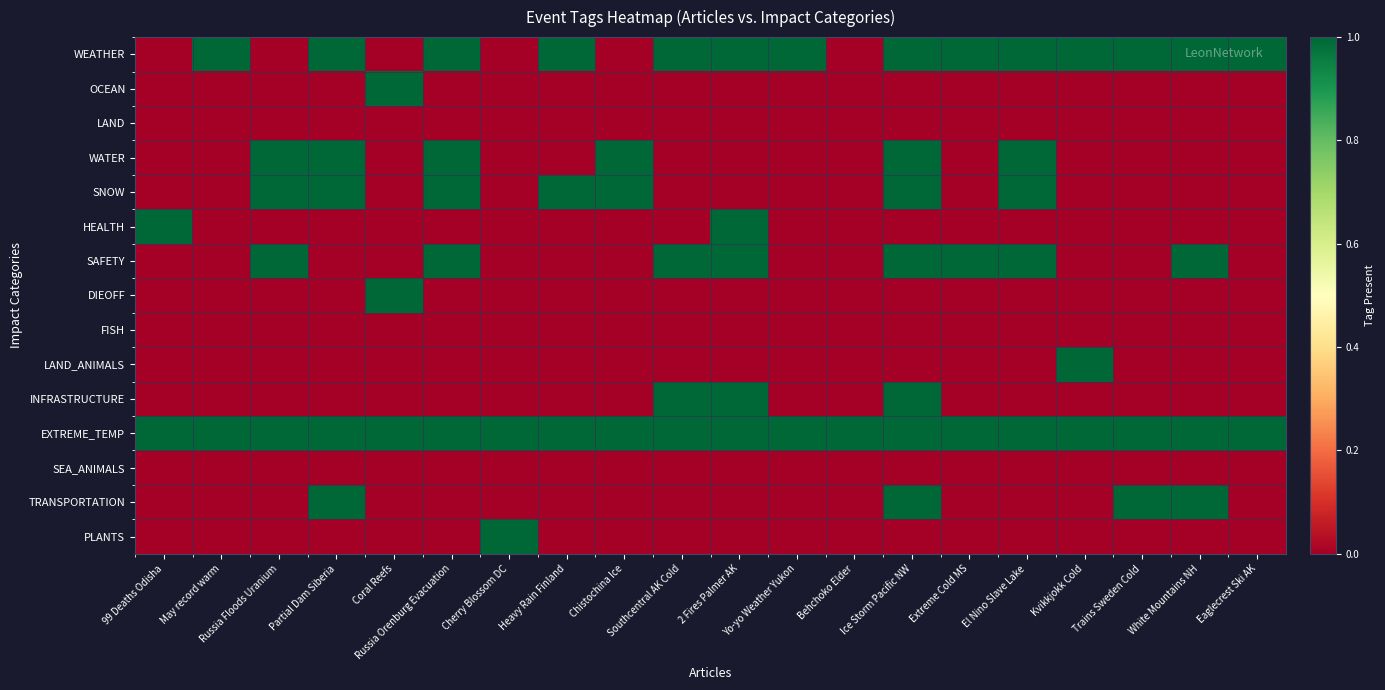

Between Coral Reefs and El Nino Slave Lake, which series saw the biggest shift?

WEATHER